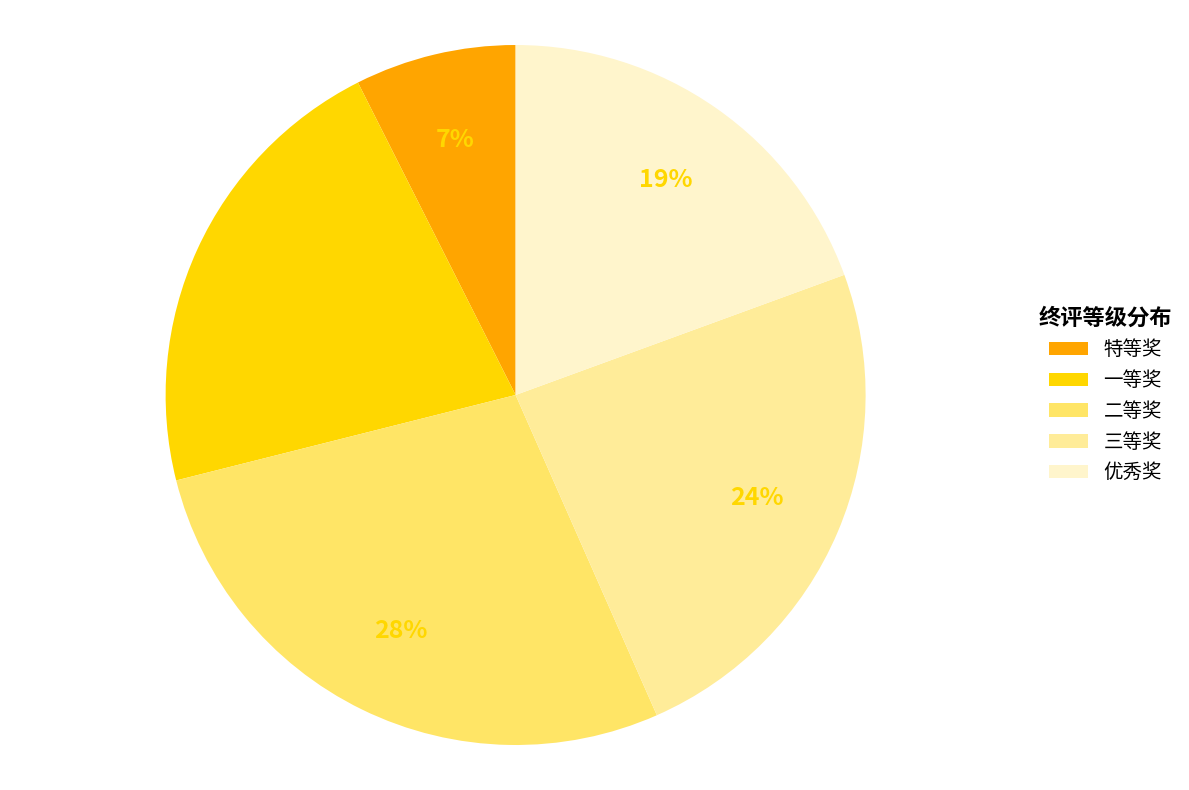

Which slice is the smallest?

特等奖